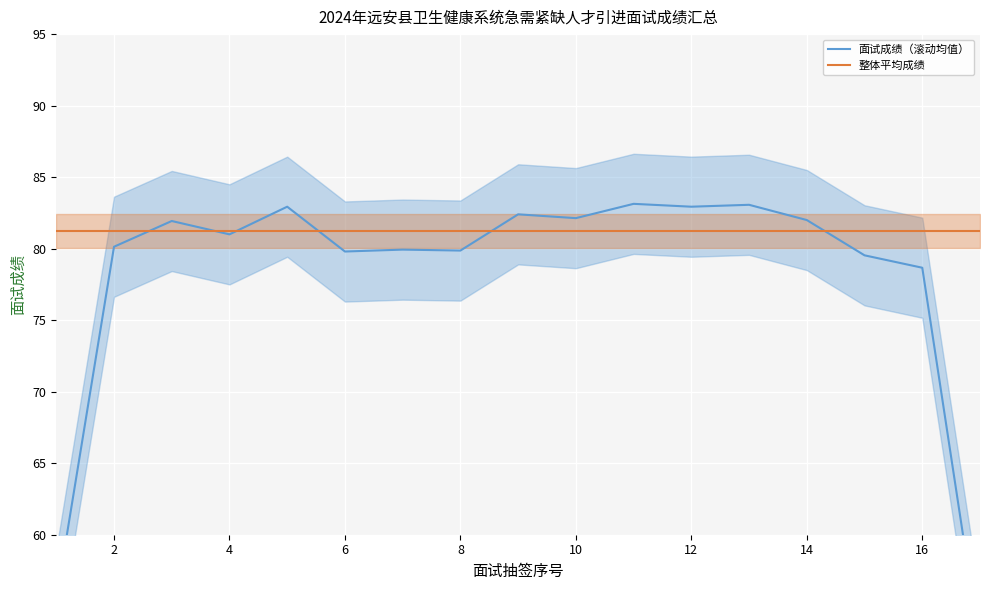

The 面试成绩（滚动均值） series shows 52.9 at 4. True or false?

False